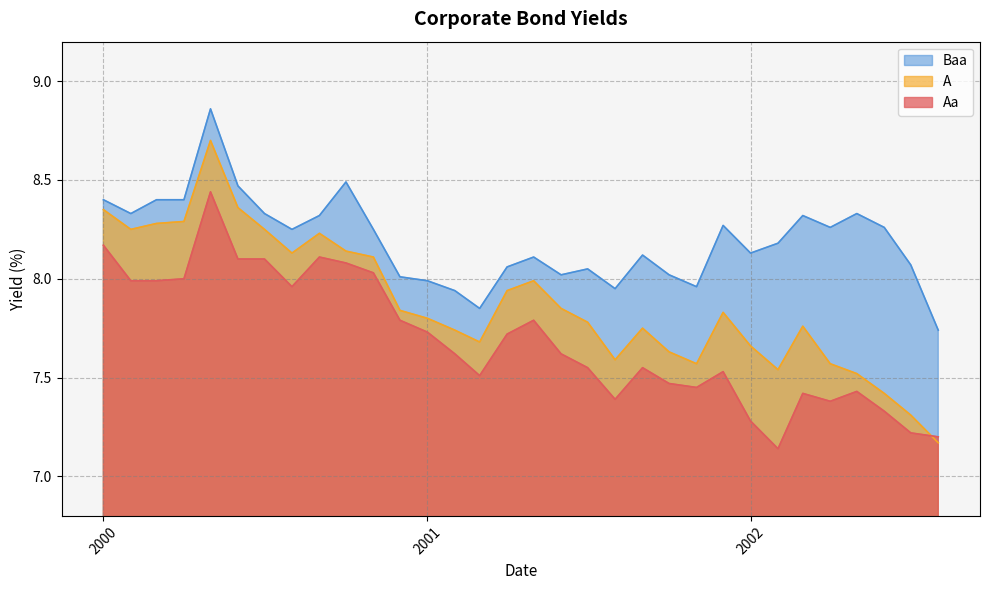

True or false: Baa and Aa cross at least once.

False